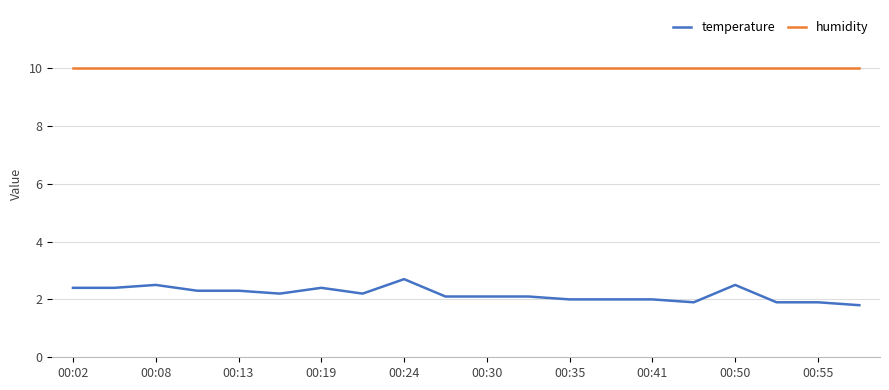

Which series has the largest range (max minus min)?

temperature